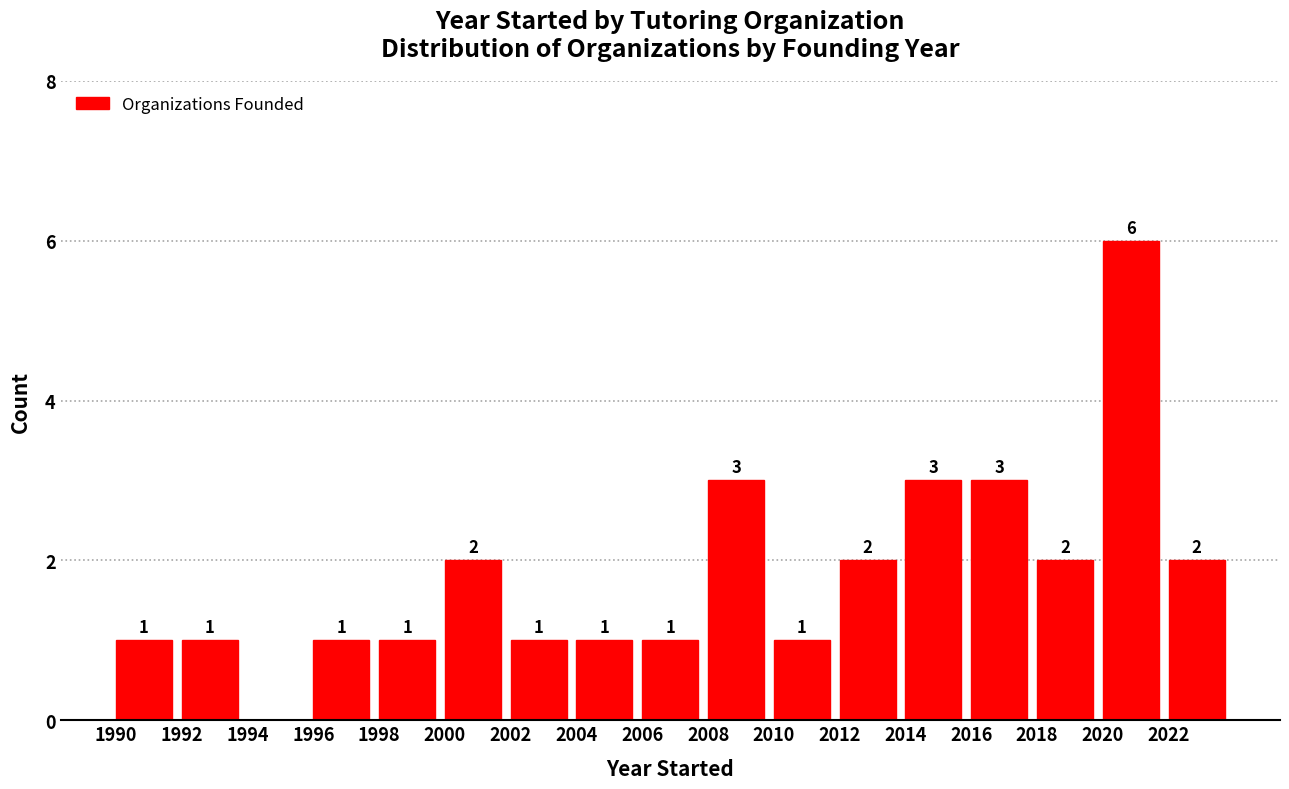

Which range on the x-axis has the tallest bar?

2020 to 2022